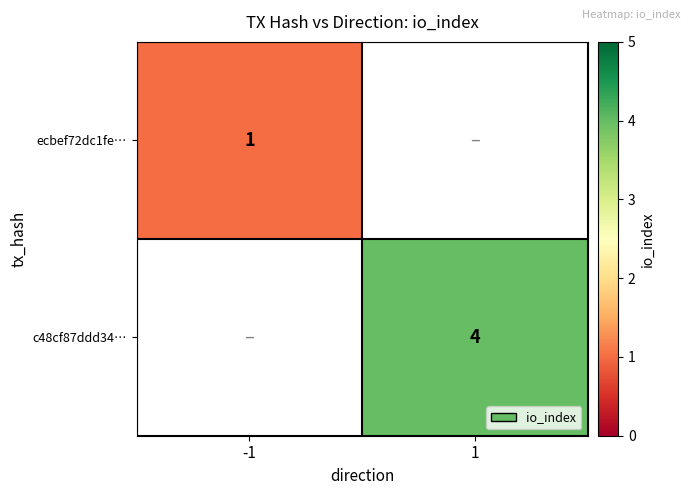

Is the value of ecbef72dc1fe… at -1 greater than the value of c48cf87ddd34… at 1?

No